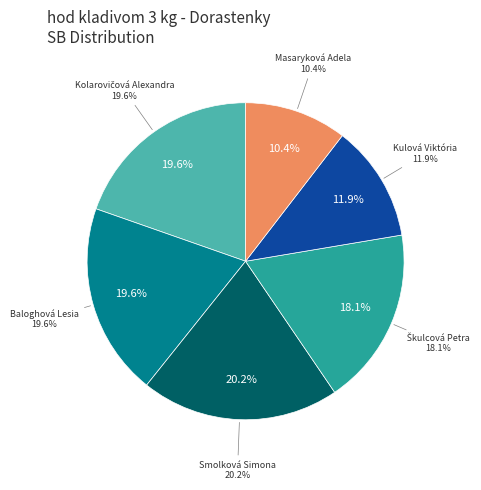

To the nearest percent, what portion does Kolarovičová Alexandra represent?

20%